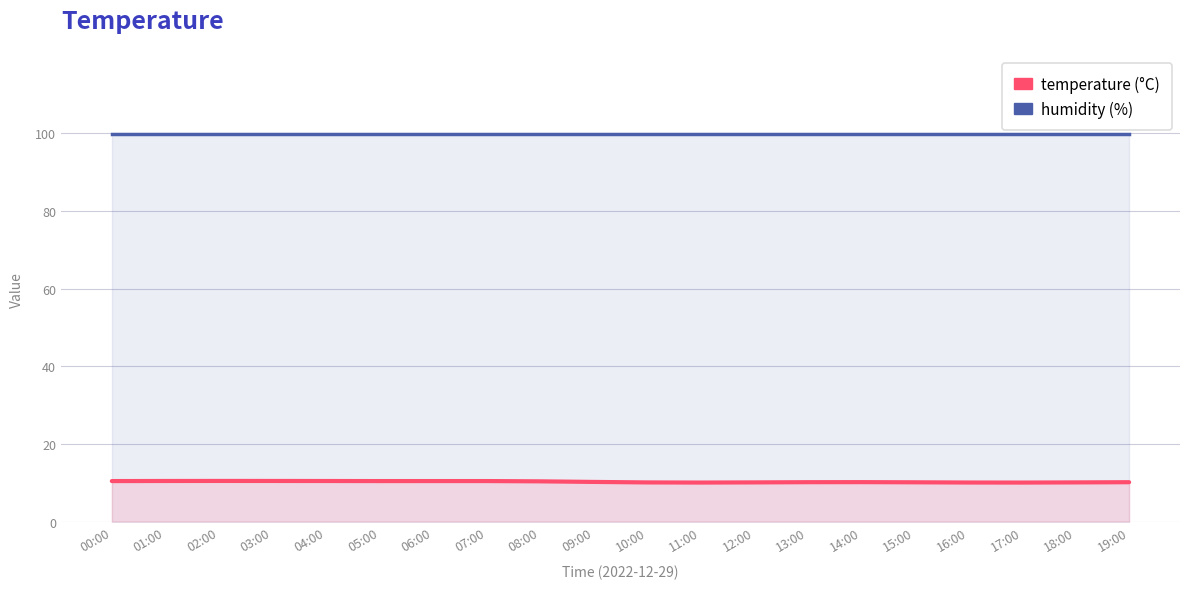

What is the minimum value shown in the chart?

10.0